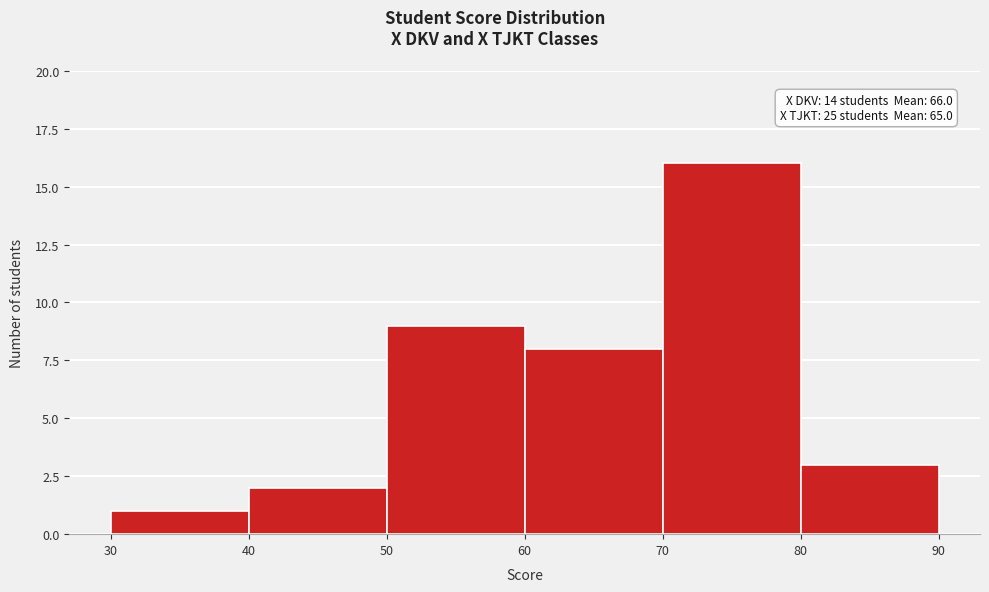

Which range on the x-axis has the tallest bar?

70 to 80